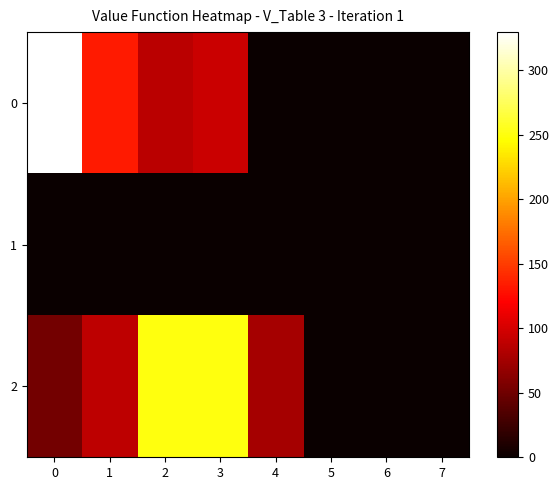

Reading left to right, what are all the values shown in this chart?

0: 0=329.5	1=133.2	2=86.4	3=94.8	4=0.0	5=0.0	6=0.0	7=0.0
1: 0=0.0	1=0.0	2=0.0	3=0.0	4=0.0	5=0.0	6=0.0	7=0.0
2: 0=52.7	1=88.1	2=250.8	3=250.5	4=76.8	5=1.0	6=0.0	7=0.0